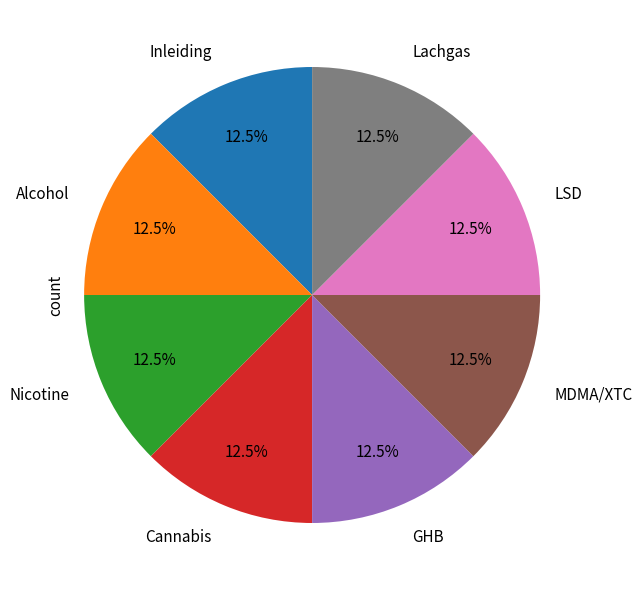

Approximately how many times larger is the value at Cannabis compared to Alcohol?

1.0